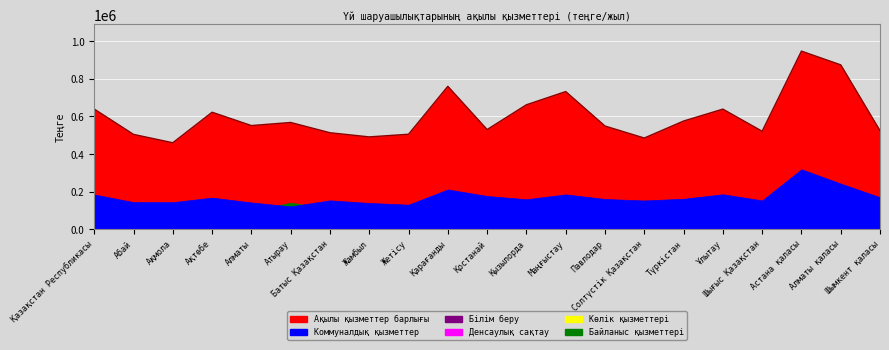

The value of Көлік қызметтері at Атырау is 104615. True or false?

True